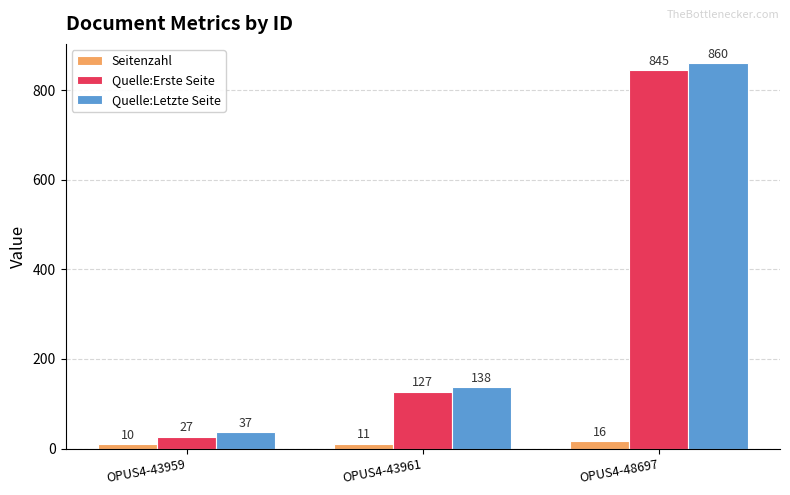

What is the smallest value displayed?

10